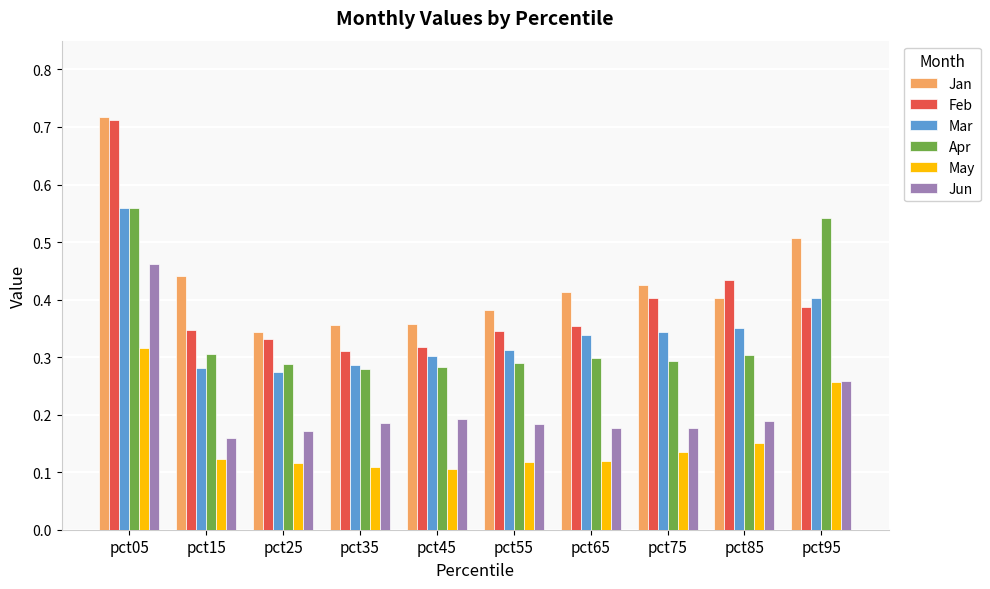

Is the value of Mar at pct55 greater than the value of Jun at pct55?

Yes